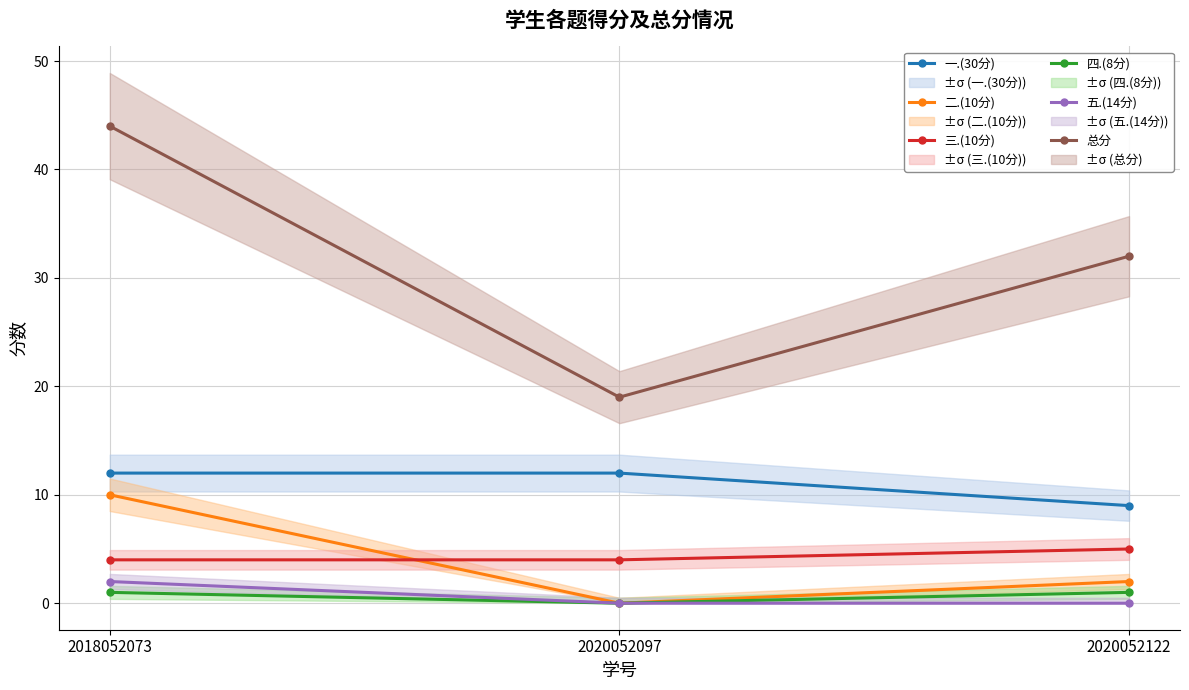

Count the number of data series in this chart.

6